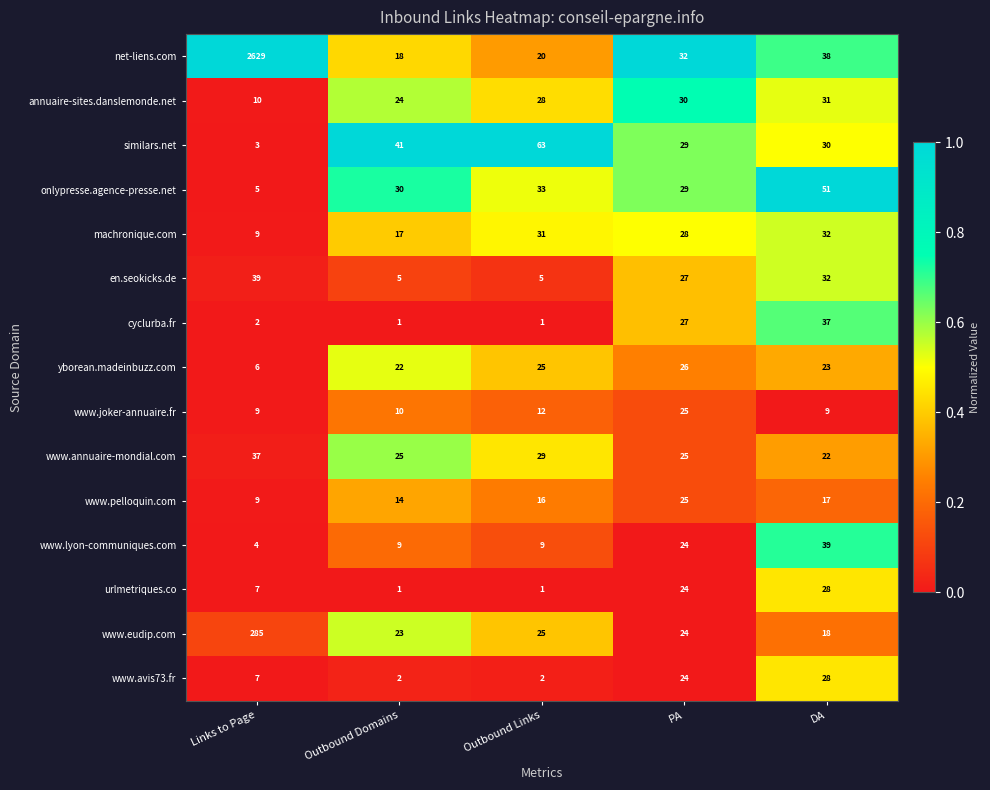

List the labels in order of onlypresse.agence-presse.net value, smallest first.

Links to Page, PA, Outbound Domains, Outbound Links, DA